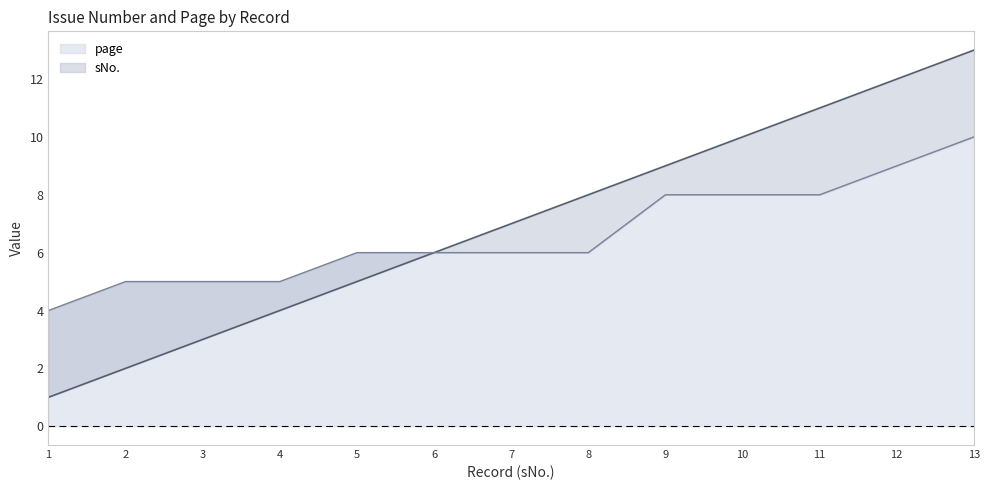

Which series has the widest spread of values?

sNo.